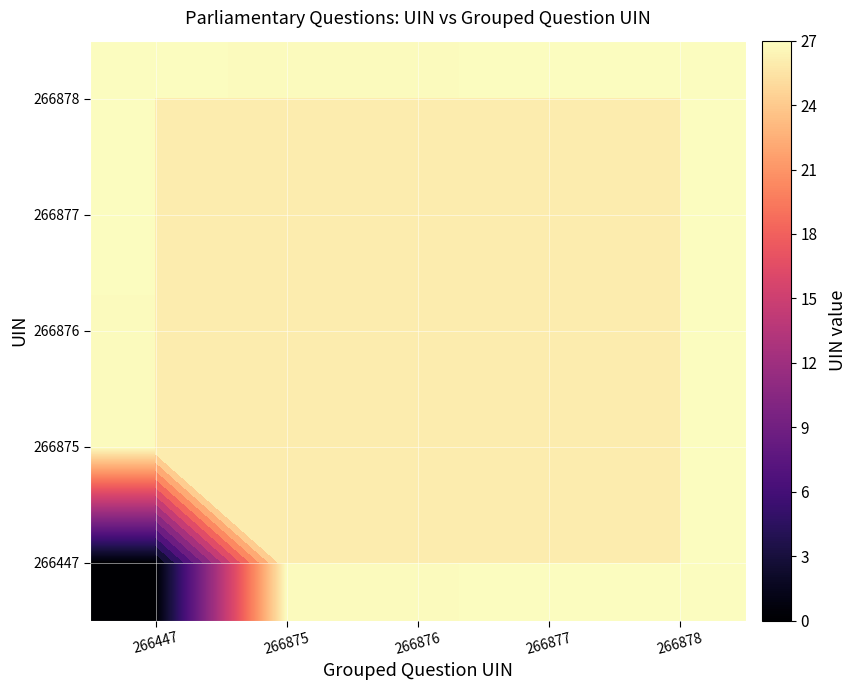

The value of 266877 at 266876 is 26.9. True or false?

True